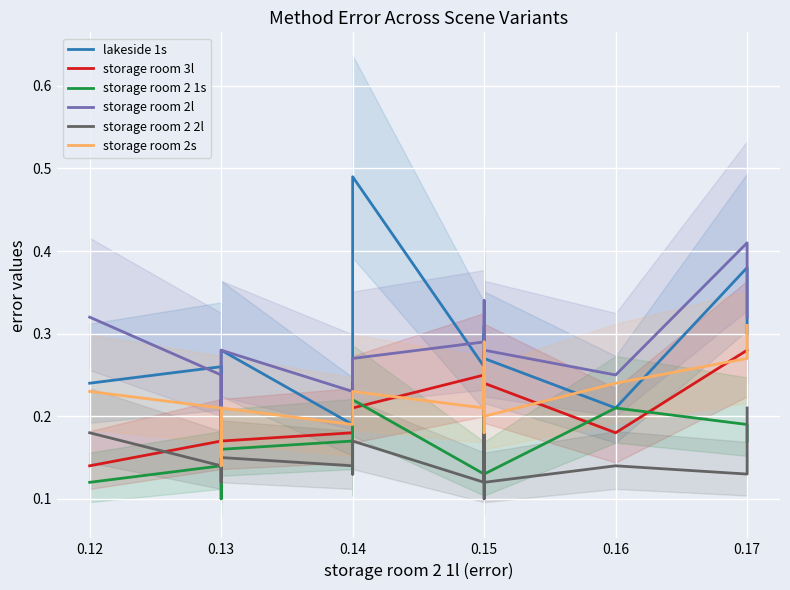

List the series in order of their peak value, highest first.

lakeside 1s, storage room 2l, storage room 2s, storage room 3l, storage room 2 1s, storage room 2 2l